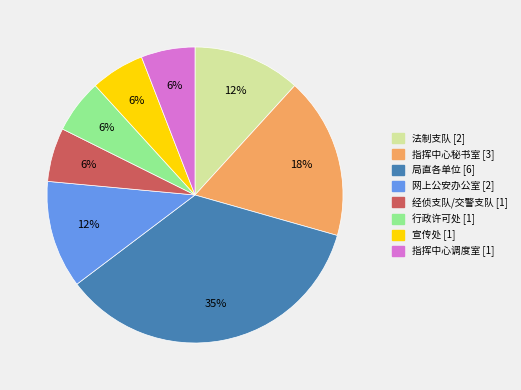

To the nearest percent, what is the difference between the largest and smallest slice percentages?

29%